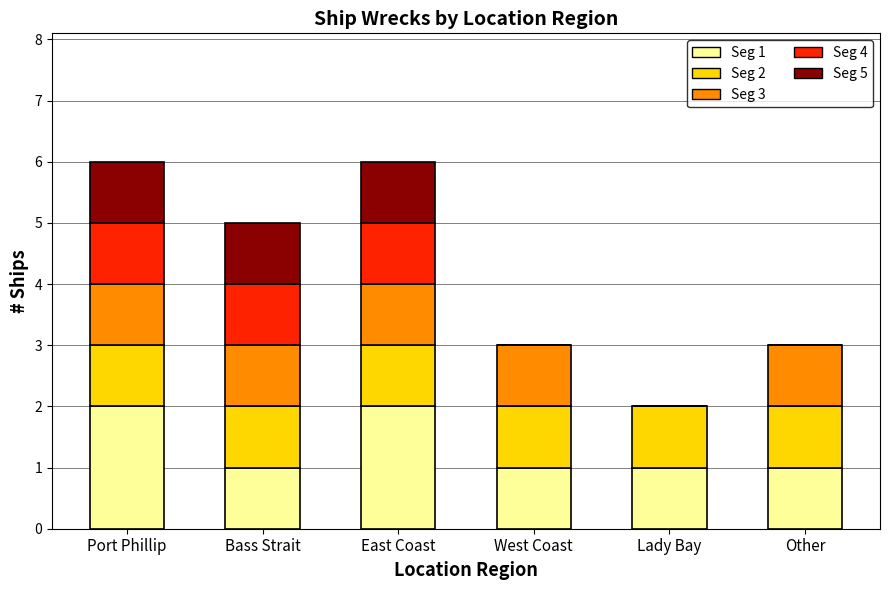

How many categories are shown in the chart?

6